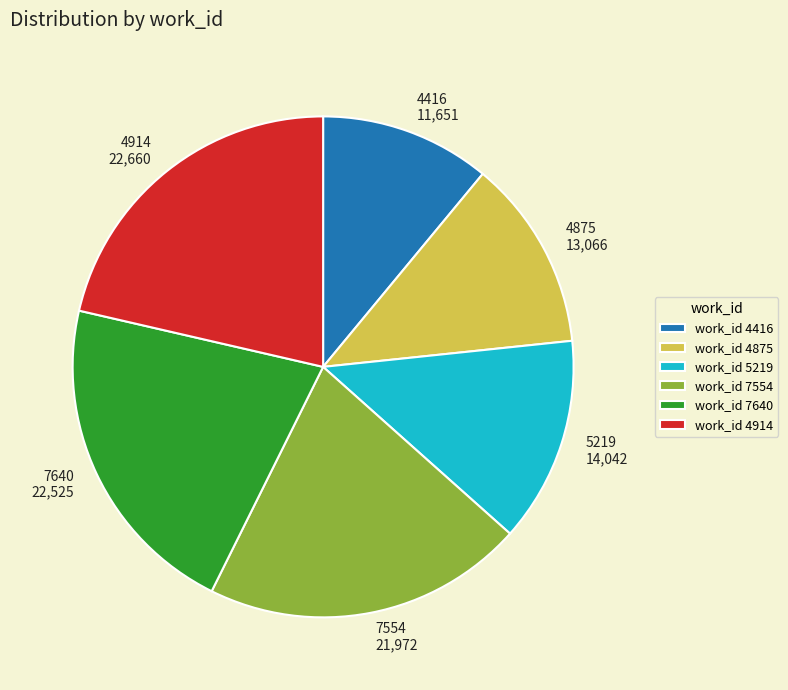

Is it true that 7554 is 6% of the pie?

False